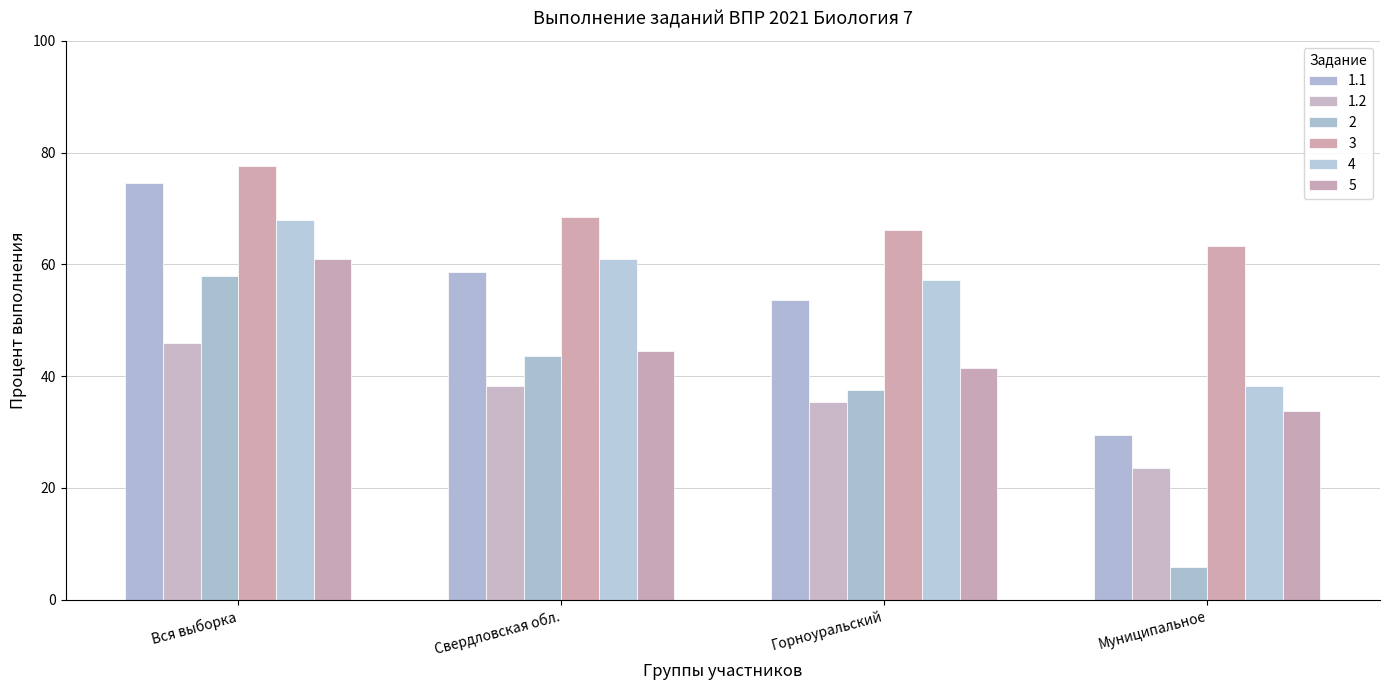

What is the difference between the maximum and second lowest values in the 5 series?

19.6